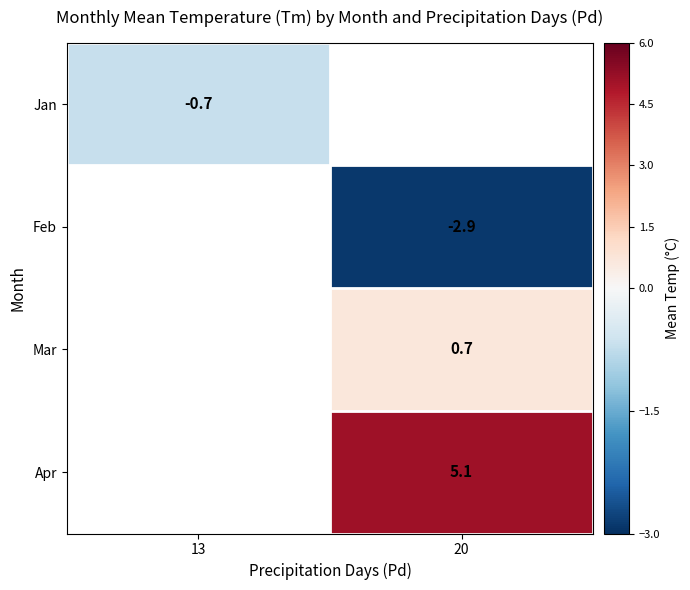

The Mar series shows 0.4 at 20. True or false?

False